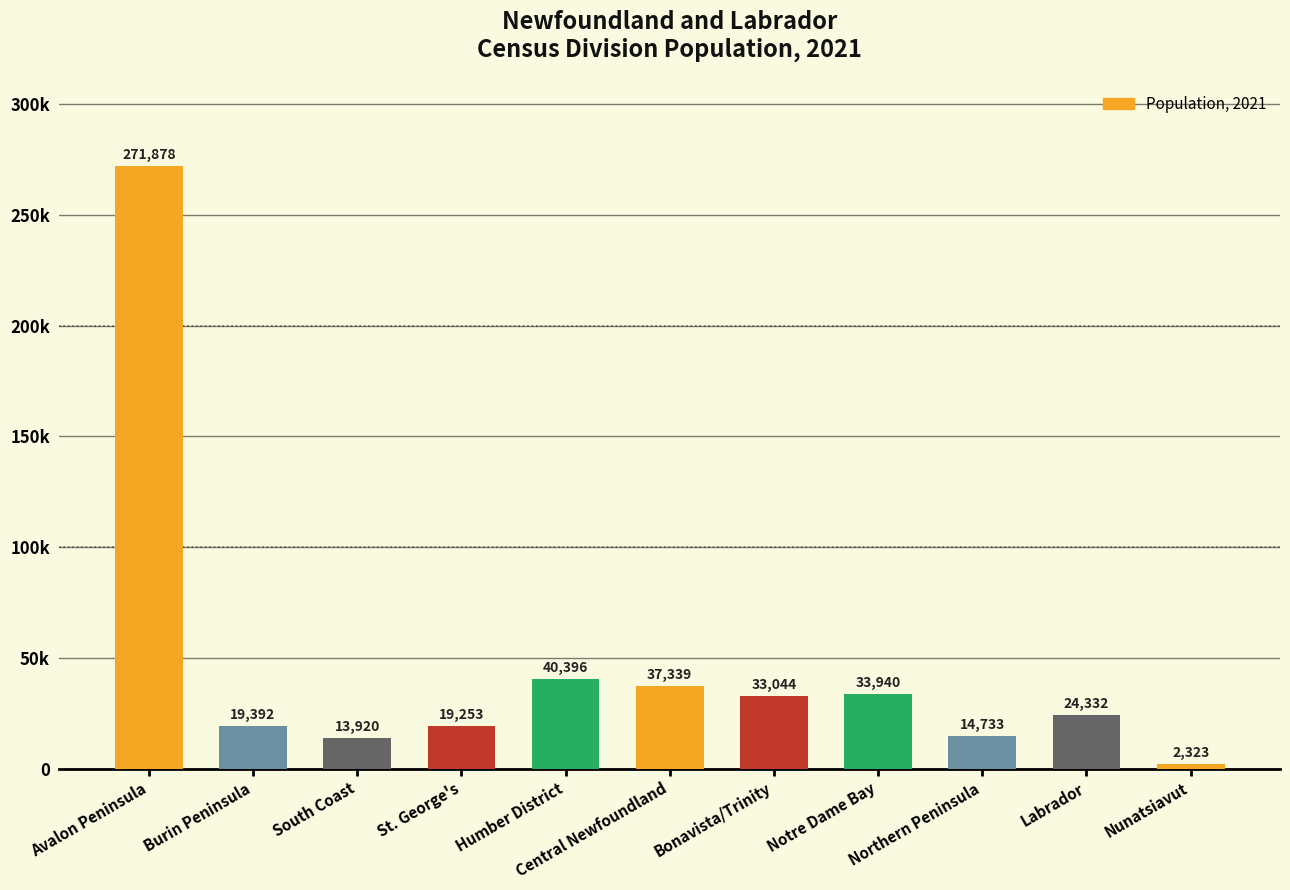

What is the average value?

46414